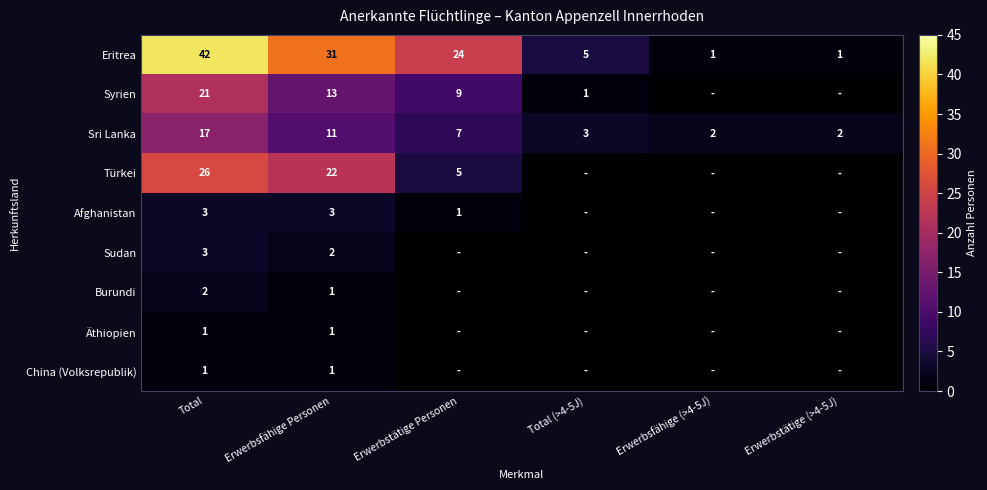

Is it true that Sri Lanka equals 5 at Total (>4-5J)?

False